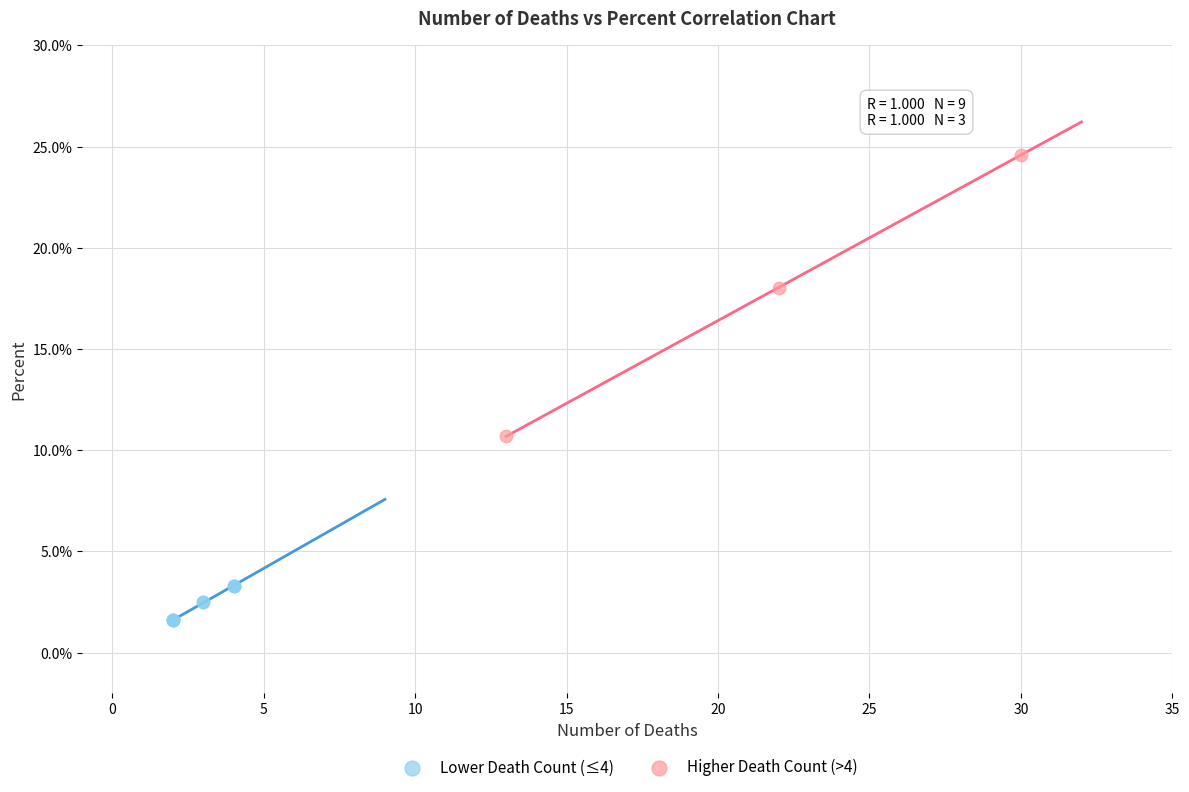

Which series reaches the minimum Y coordinate?

Lower Death Count (≤4)